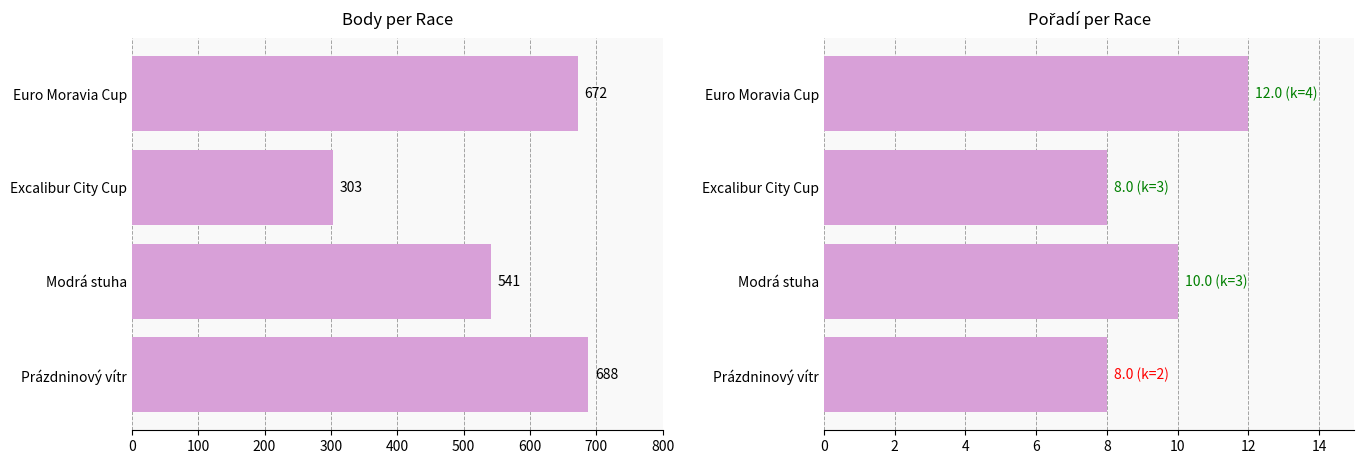

The value of Body at Excalibur City Cup is 70. True or false?

False